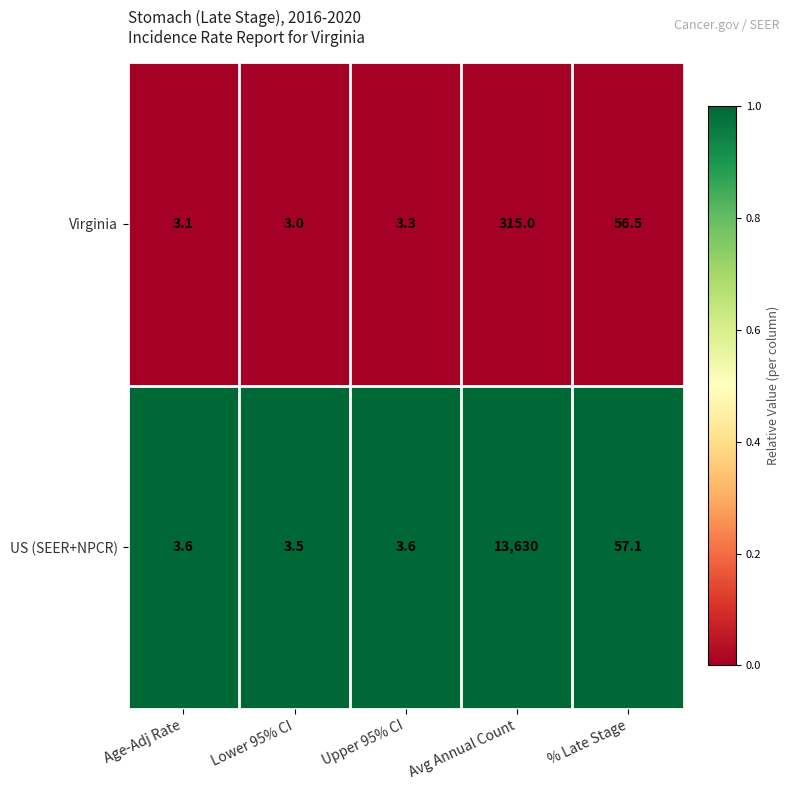

Reading left to right, transcribe all the data shown in this chart.

Virginia: 3.1	3.0	3.3	315.0	56.5
US (SEER+NPCR): 3.6	3.5	3.6	13630.0	57.1